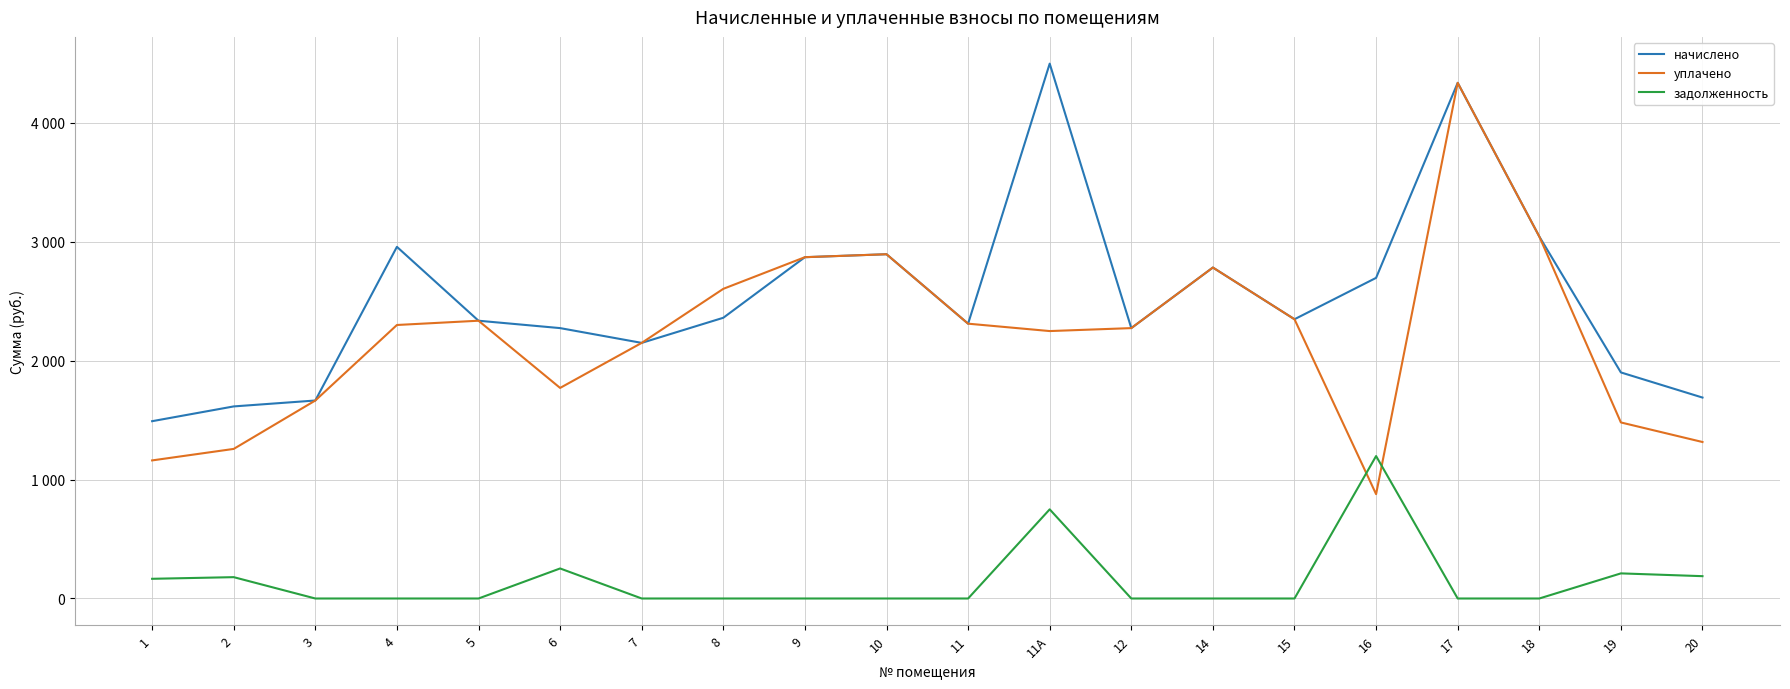

What are all the series names shown in the legend?

начислено, уплачено, задолженность